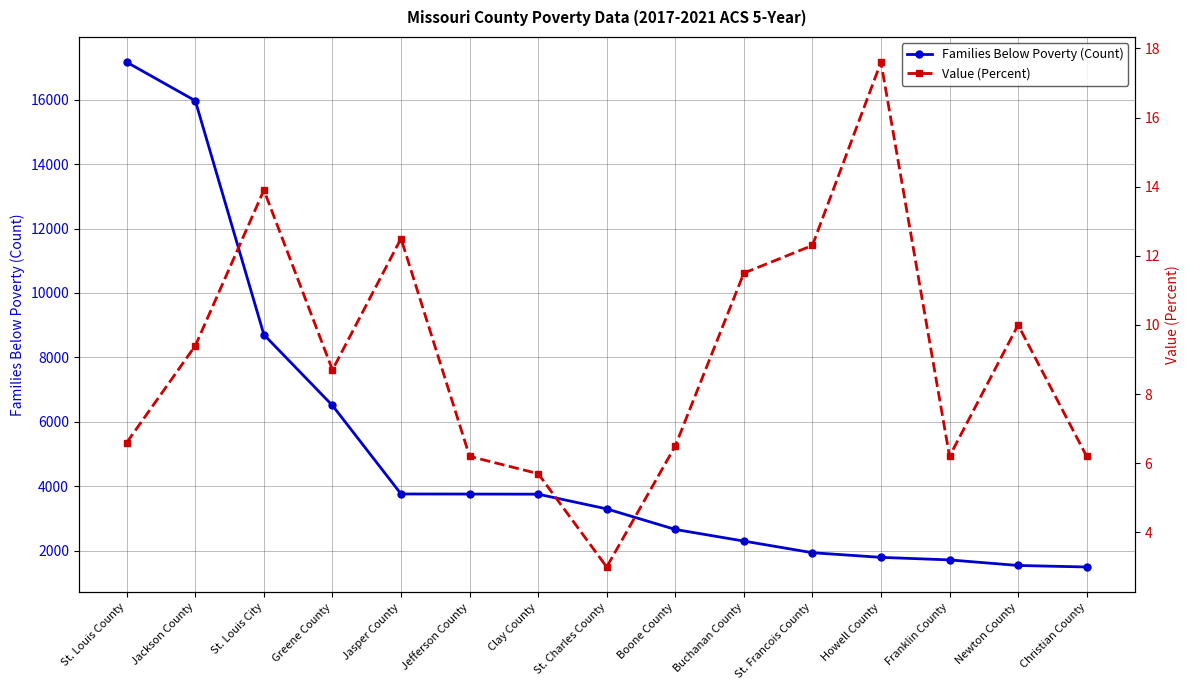

What is the label of the 14th point from the left?

Newton County